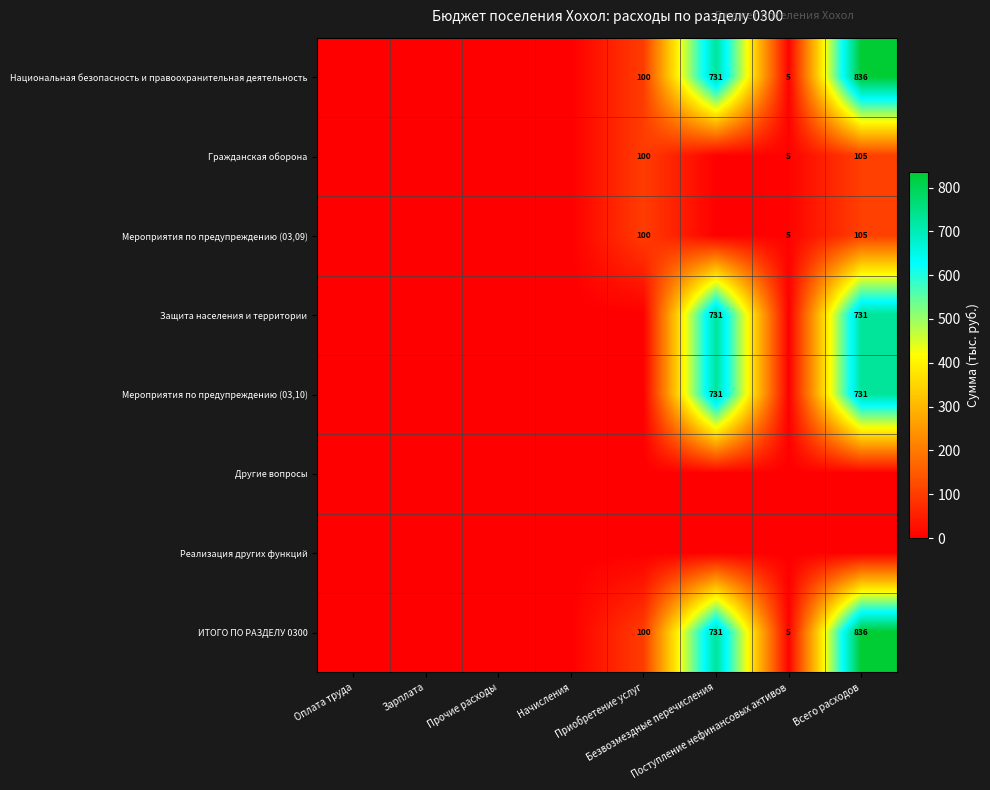

At which category is the sum across all series the highest?

Всего расходов